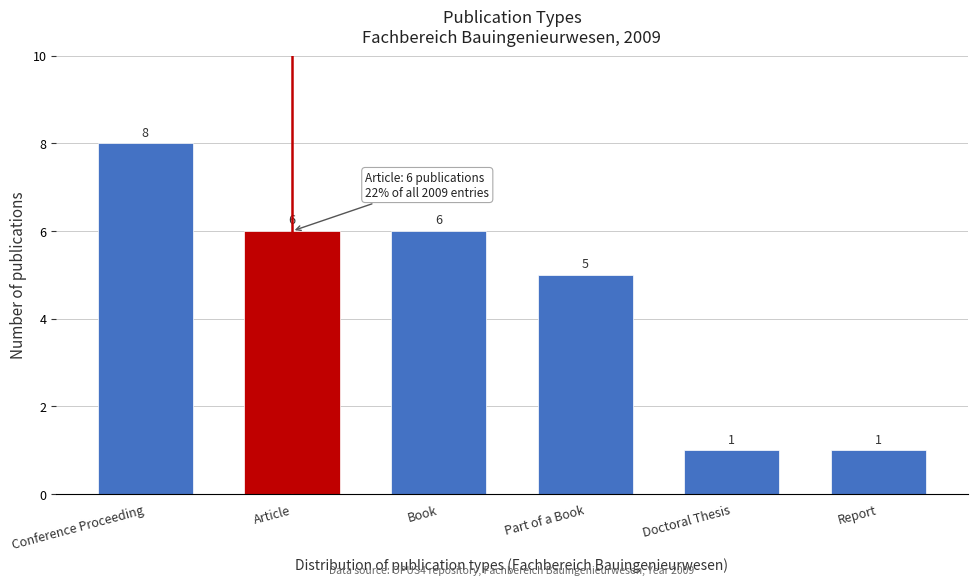

Reading left to right, what are all the values shown in this chart?

Conference Proceeding=8	Article=6	Book=6	Part of a Book=5	Doctoral Thesis=1	Report=1